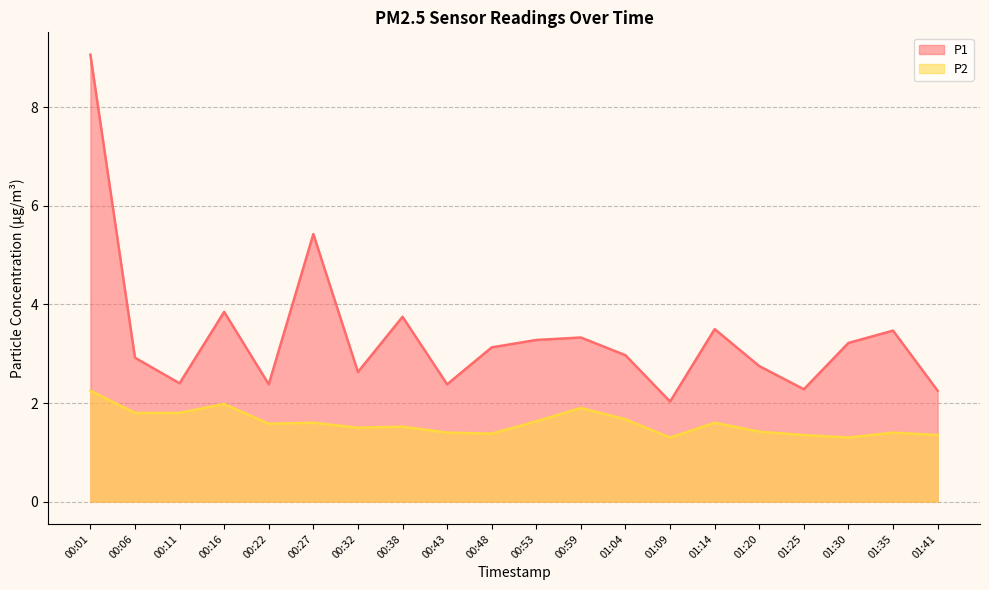

The P2 series shows 1.6 at 00:53. True or false?

True